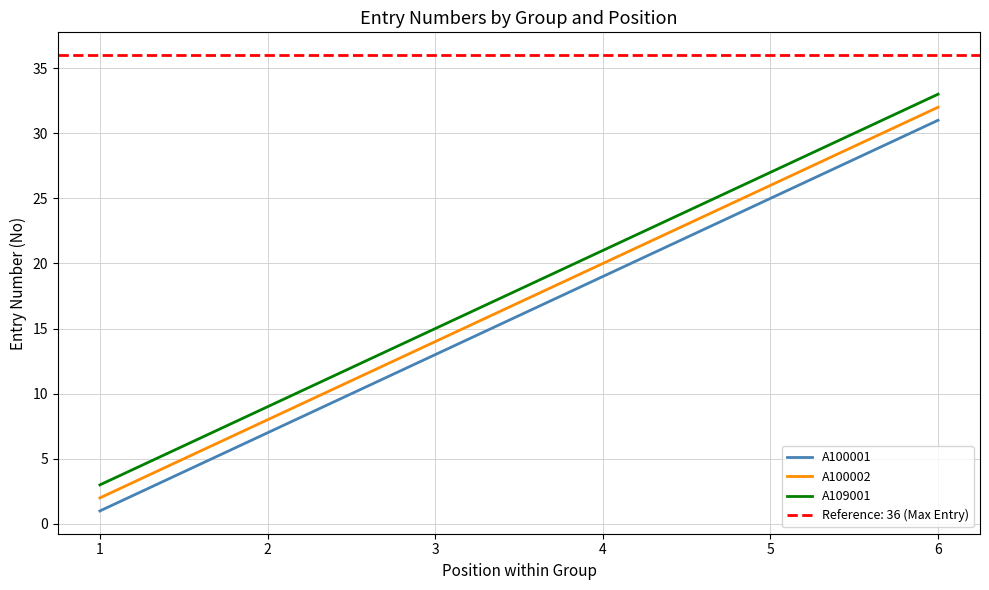

Does the chart display data point markers on the line(s)?

No